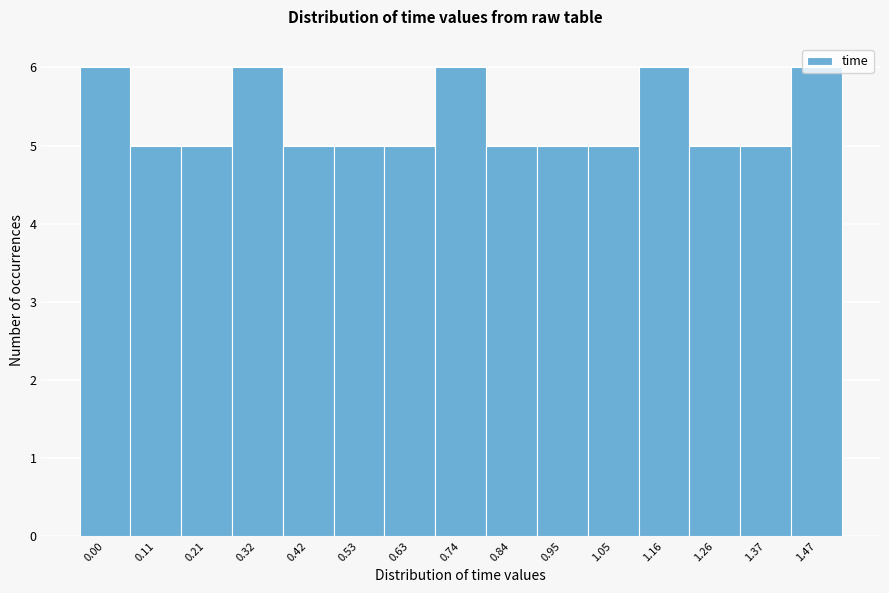

What is the smallest value displayed?

5